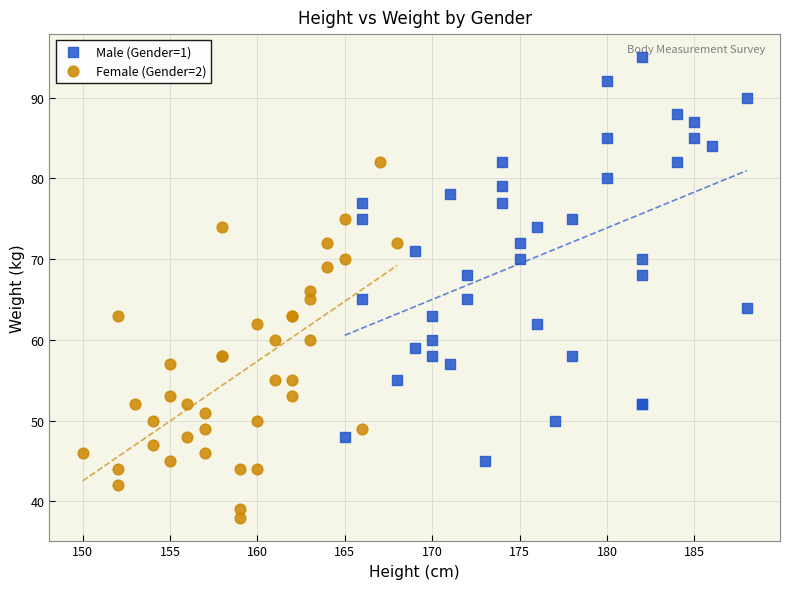

Which series reaches the maximum Y coordinate?

Male (Gender=1)